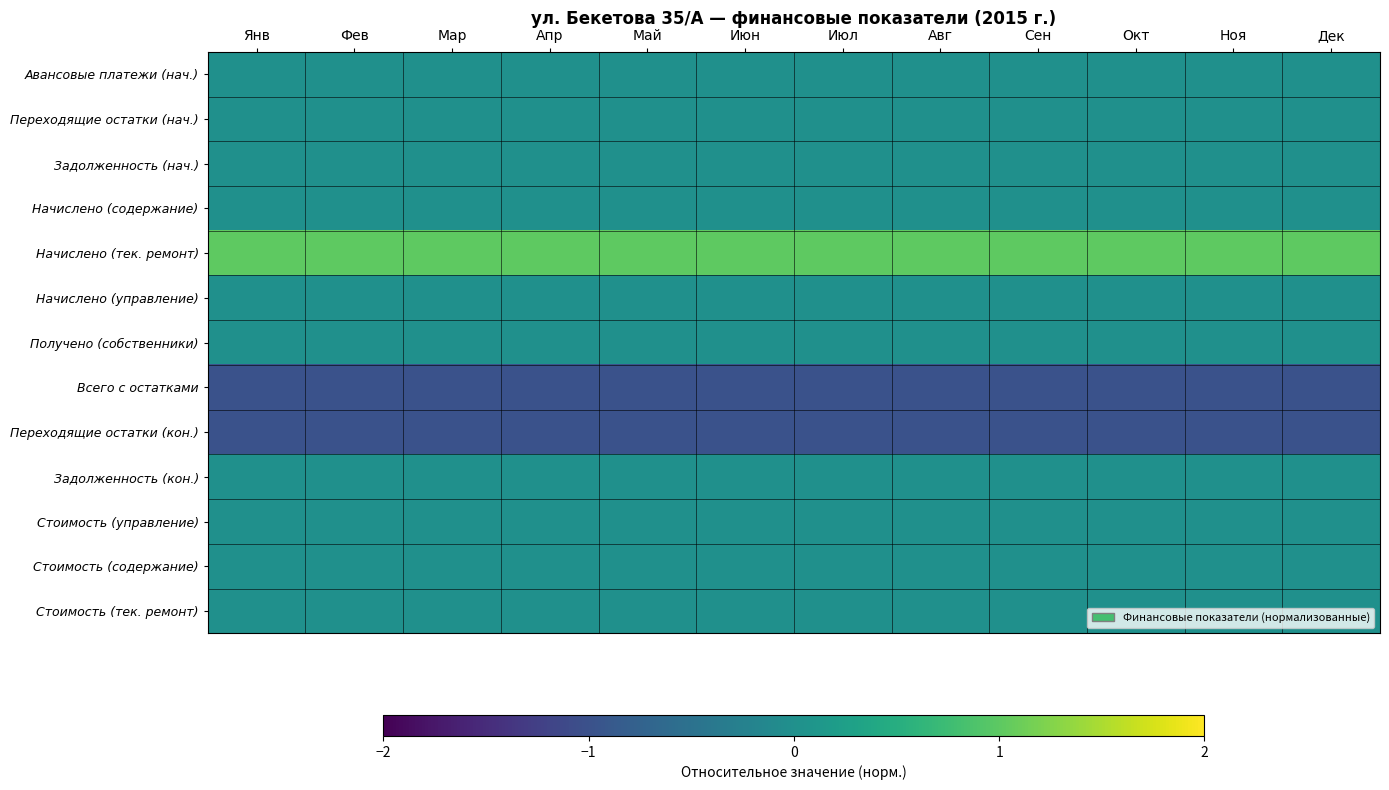

Reading right to left, what are all the values shown in this chart?

Авансовые платежи (нач.): Дек=0	Ноя=0	Окт=0	Сен=0	Авг=0	Июл=0	Июн=0	Май=0	Апр=0	Мар=0	Фев=0	Янв=0
Переходящие остатки (нач.): Дек=0	Ноя=0	Окт=0	Сен=0	Авг=0	Июл=0	Июн=0	Май=0	Апр=0	Мар=0	Фев=0	Янв=0
Задолженность (нач.): Дек=0	Ноя=0	Окт=0	Сен=0	Авг=0	Июл=0	Июн=0	Май=0	Апр=0	Мар=0	Фев=0	Янв=0
Начислено (содержание): Дек=0	Ноя=0	Окт=0	Сен=0	Авг=0	Июл=0	Июн=0	Май=0	Апр=0	Мар=0	Фев=0	Янв=0
Начислено (тек. ремонт): Дек=1	Ноя=1	Окт=1	Сен=1	Авг=1	Июл=1	Июн=1	Май=1	Апр=1	Мар=1	Фев=1	Янв=1
Начислено (управление): Дек=0	Ноя=0	Окт=0	Сен=0	Авг=0	Июл=0	Июн=0	Май=0	Апр=0	Мар=0	Фев=0	Янв=0
Получено (собственники): Дек=0	Ноя=0	Окт=0	Сен=0	Авг=0	Июл=0	Июн=0	Май=0	Апр=0	Мар=0	Фев=0	Янв=0
Всего с остатками: Дек=-1	Ноя=-1	Окт=-1	Сен=-1	Авг=-1	Июл=-1	Июн=-1	Май=-1	Апр=-1	Мар=-1	Фев=-1	Янв=-1
Переходящие остатки (кон.): Дек=-1	Ноя=-1	Окт=-1	Сен=-1	Авг=-1	Июл=-1	Июн=-1	Май=-1	Апр=-1	Мар=-1	Фев=-1	Янв=-1
Задолженность (кон.): Дек=0	Ноя=0	Окт=0	Сен=0	Авг=0	Июл=0	Июн=0	Май=0	Апр=0	Мар=0	Фев=0	Янв=0
Стоимость (управление): Дек=0	Ноя=0	Окт=0	Сен=0	Авг=0	Июл=0	Июн=0	Май=0	Апр=0	Мар=0	Фев=0	Янв=0
Стоимость (содержание): Дек=0	Ноя=0	Окт=0	Сен=0	Авг=0	Июл=0	Июн=0	Май=0	Апр=0	Мар=0	Фев=0	Янв=0
Стоимость (тек. ремонт): Дек=0	Ноя=0	Окт=0	Сен=0	Авг=0	Июл=0	Июн=0	Май=0	Апр=0	Мар=0	Фев=0	Янв=0